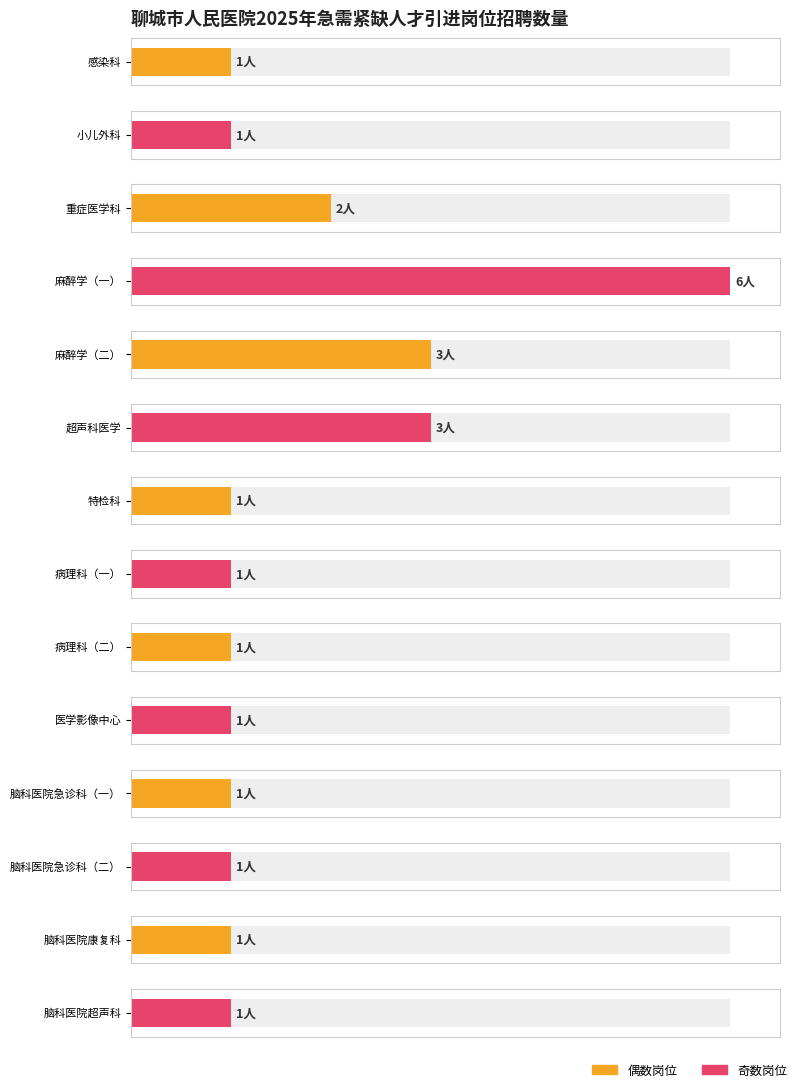

Which has a higher value, 医学影像中心 or 小儿外科?

医学影像中心